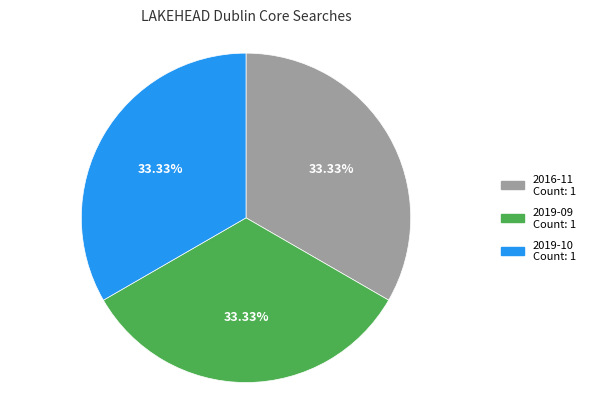

Does any single category account for the majority?

No